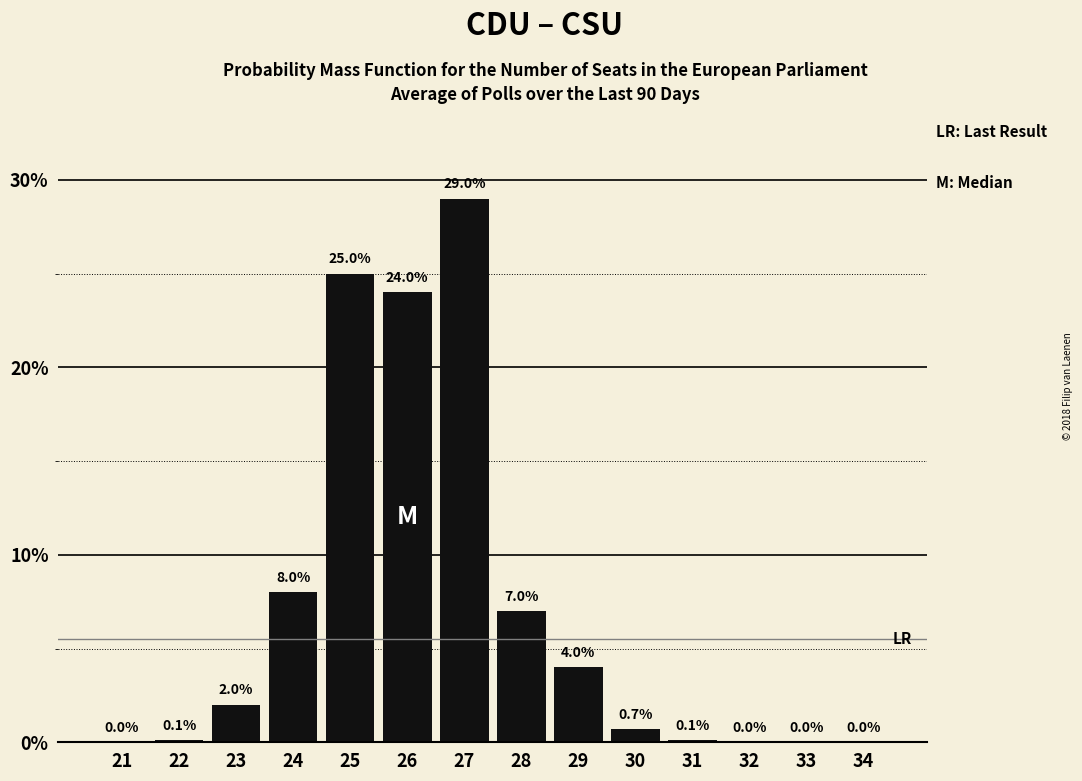

Reading left to right, extract all data points from this chart.

21=0.0	22=0.1	23=2.0	24=8.0	25=25.0	26=24.0	27=29.0	28=7.0	29=4.0	30=0.7	31=0.1	32=0.0	33=0.0	34=0.0